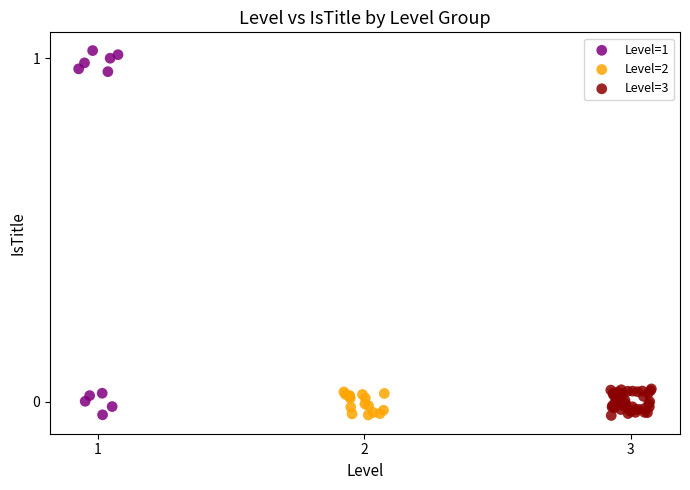

Which series reaches the maximum Y coordinate?

Level=1